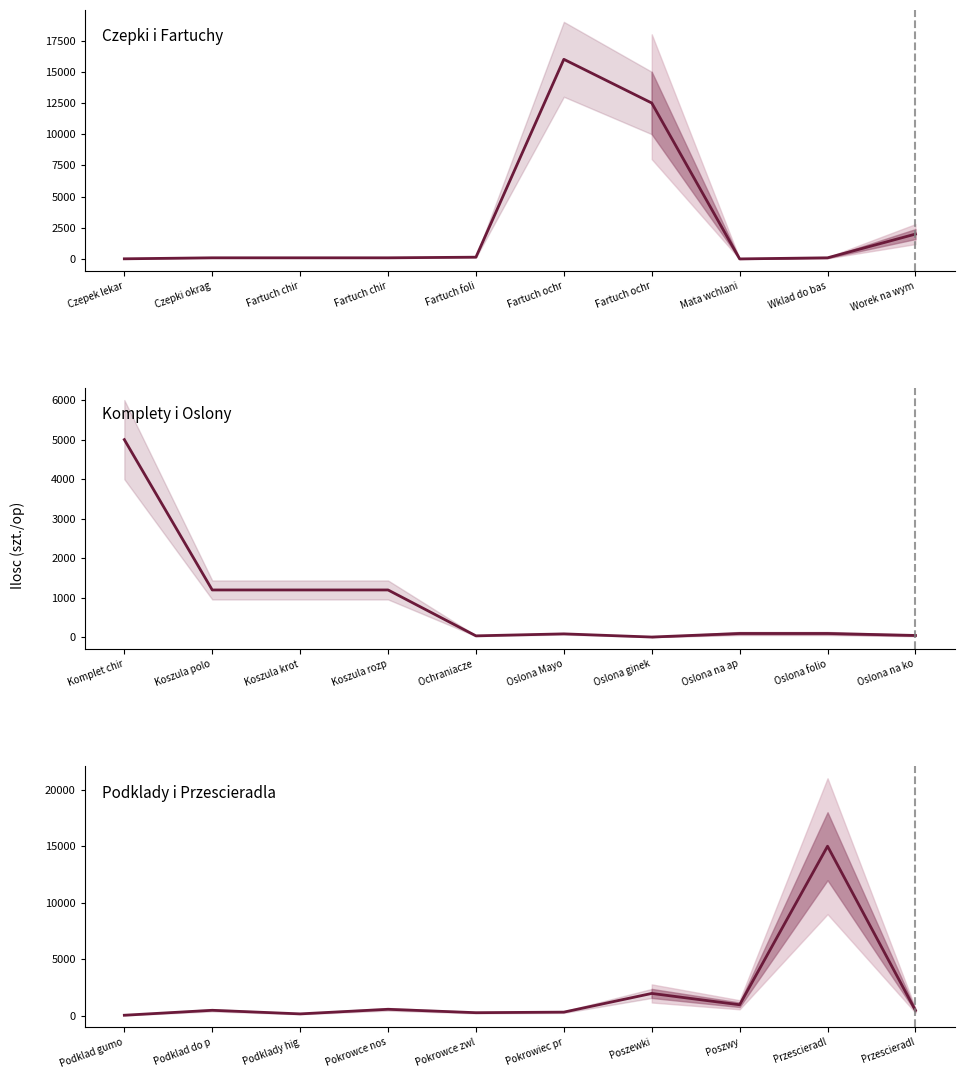

How many intersections are there between Podklady i Przescieradla and Czepki i Fartuchy?

3